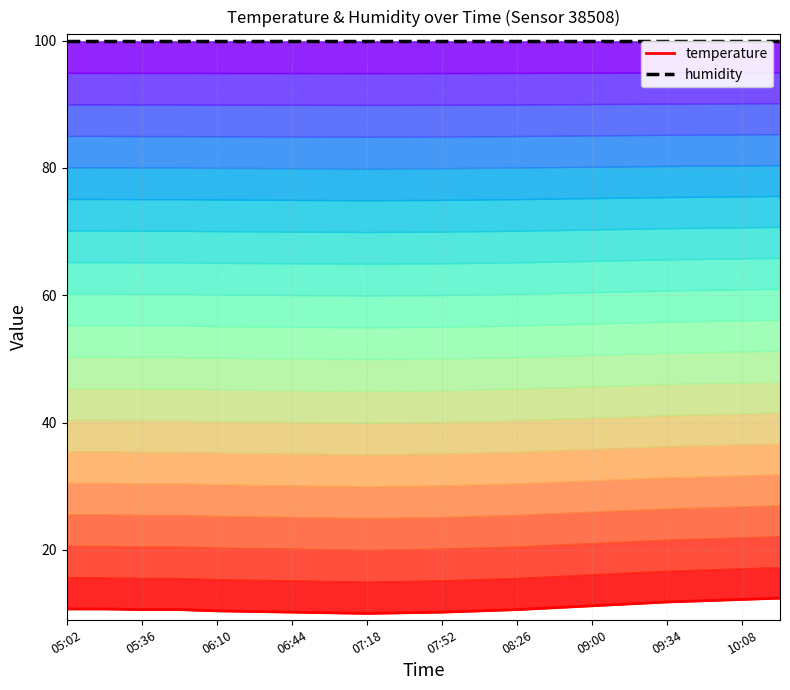

Is this an area chart (filled region under the line)?

No